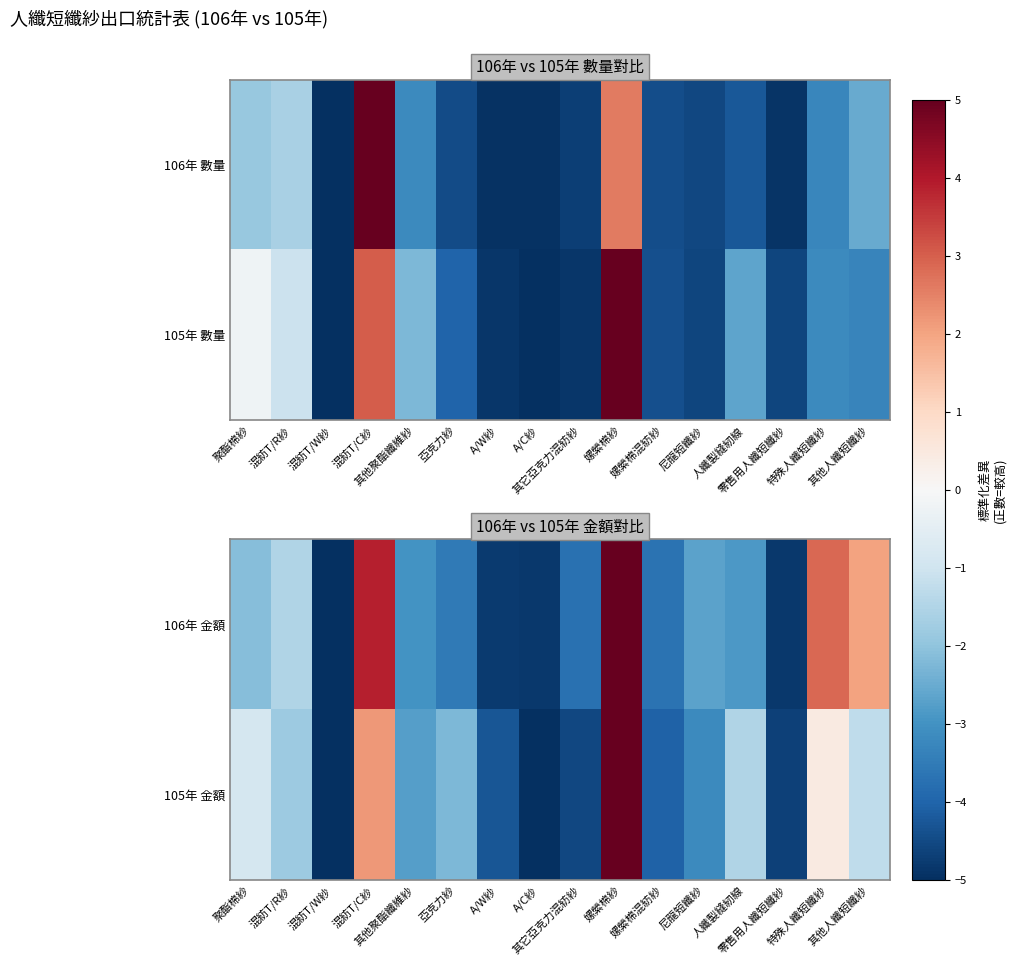

At which category is the sum across all series the highest?

嫘縈棉紗